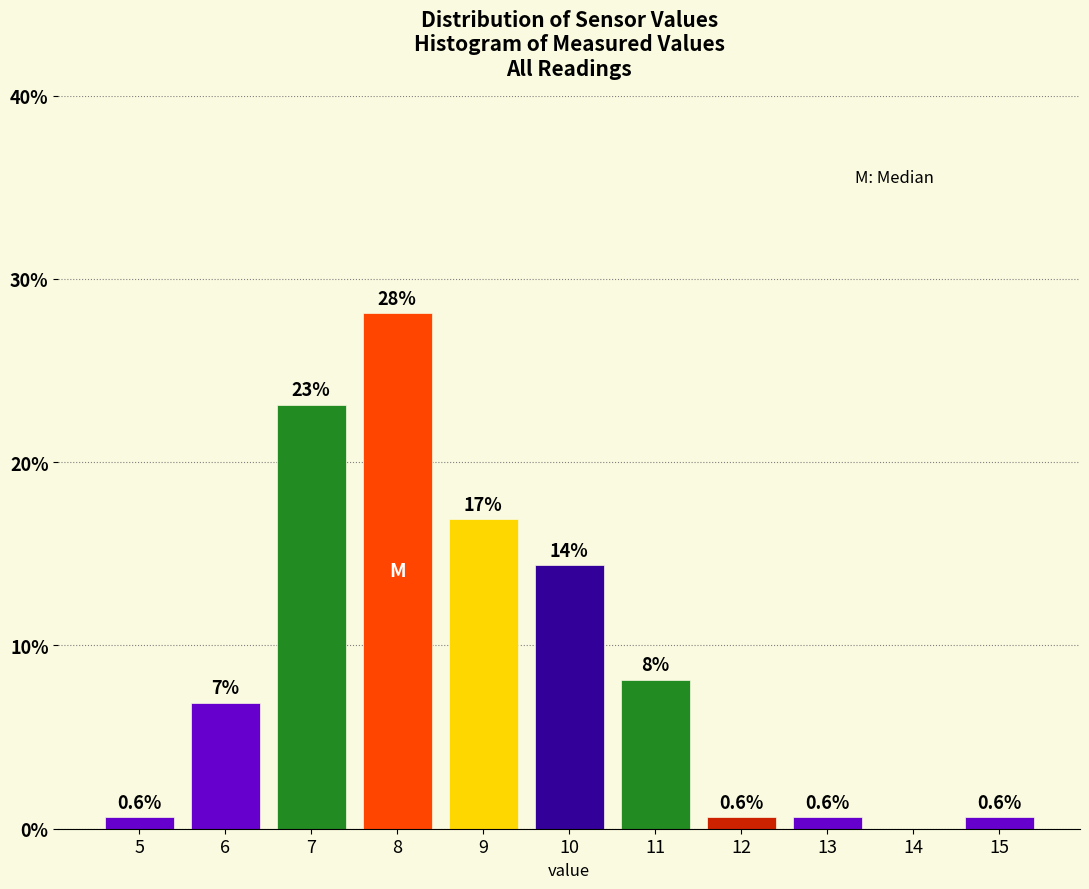

Are the bars horizontal?

No